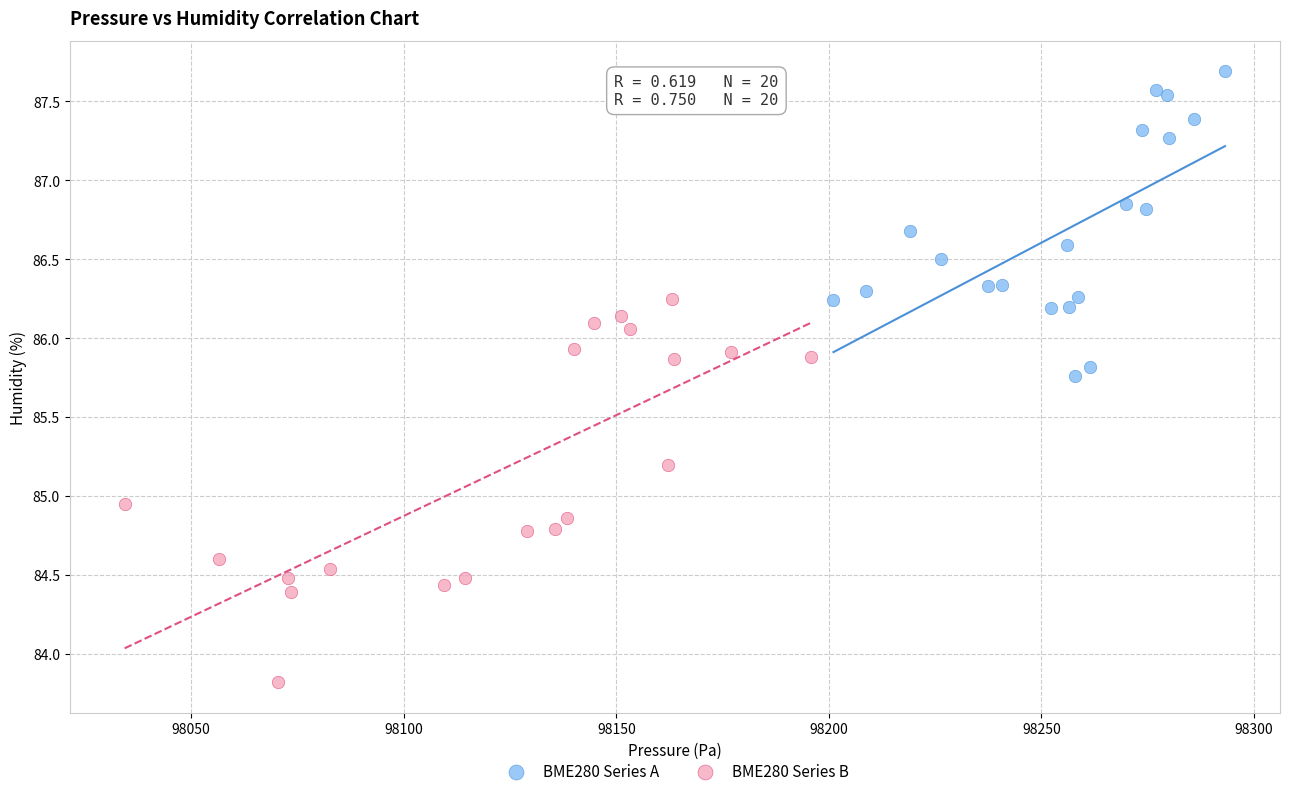

Which series contains the highest Y value?

BME280 Series A